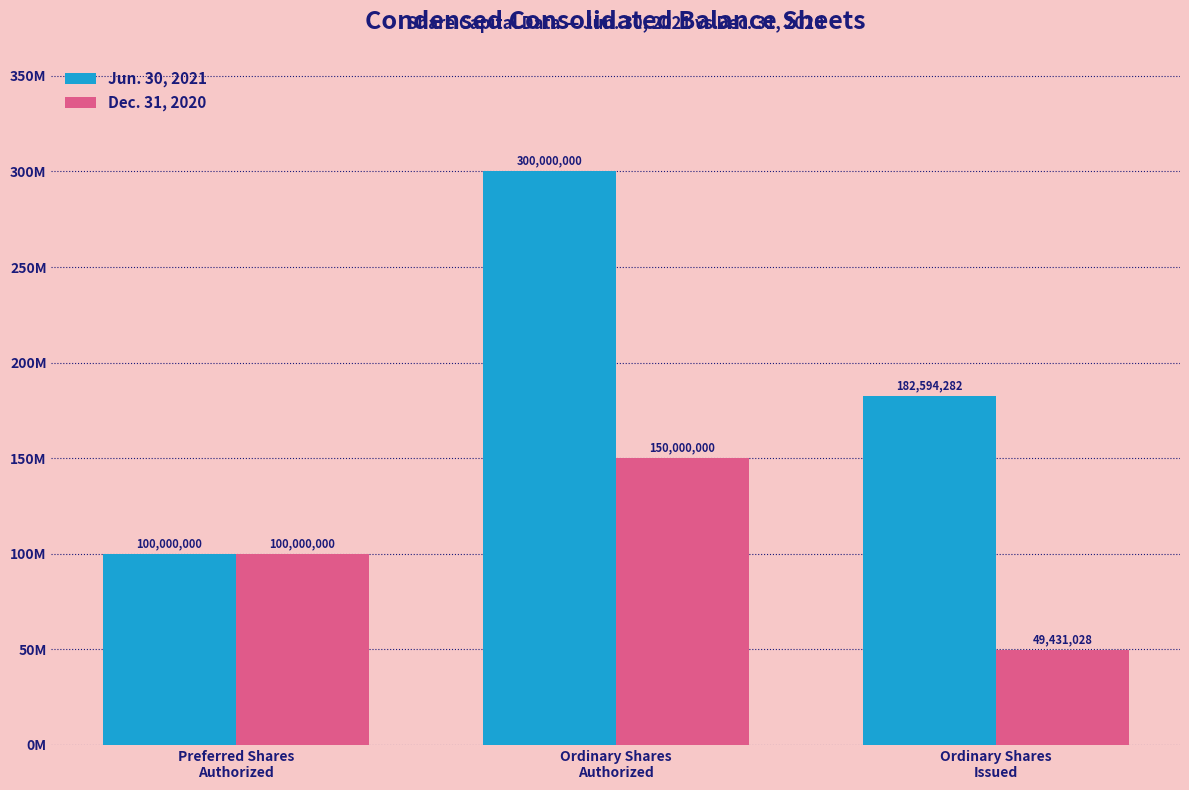

What are all the series names shown in the legend?

Jun. 30, 2021, Dec. 31, 2020